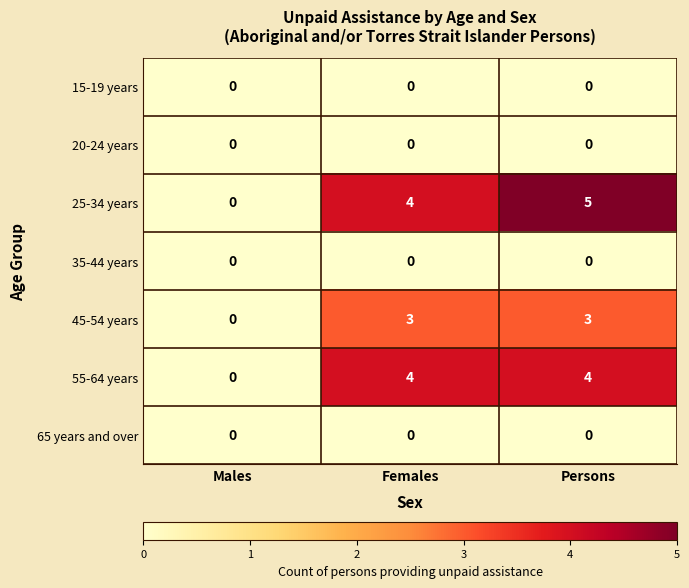

Between Females and Persons, which series saw the biggest shift?

25-34 years